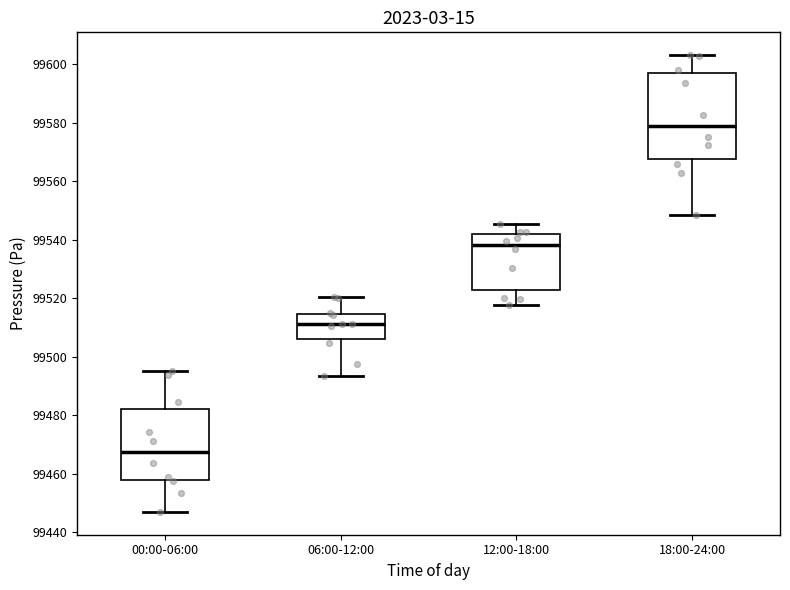

Which box's median line is the lowest?

00:00-06:00